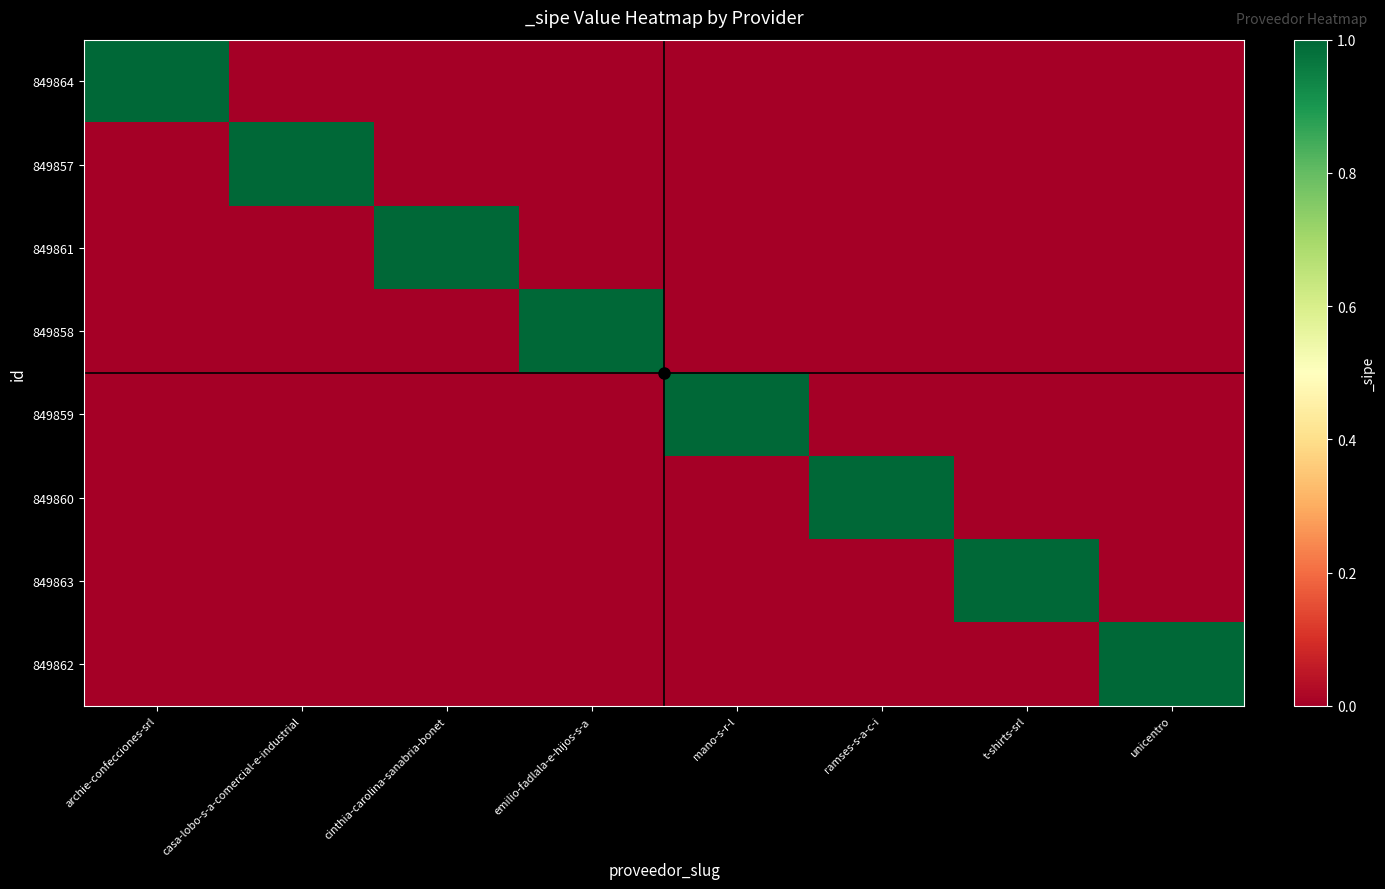

List the series in order of their peak value, highest first.

849864, 849857, 849861, 849858, 849859, 849860, 849863, 849862